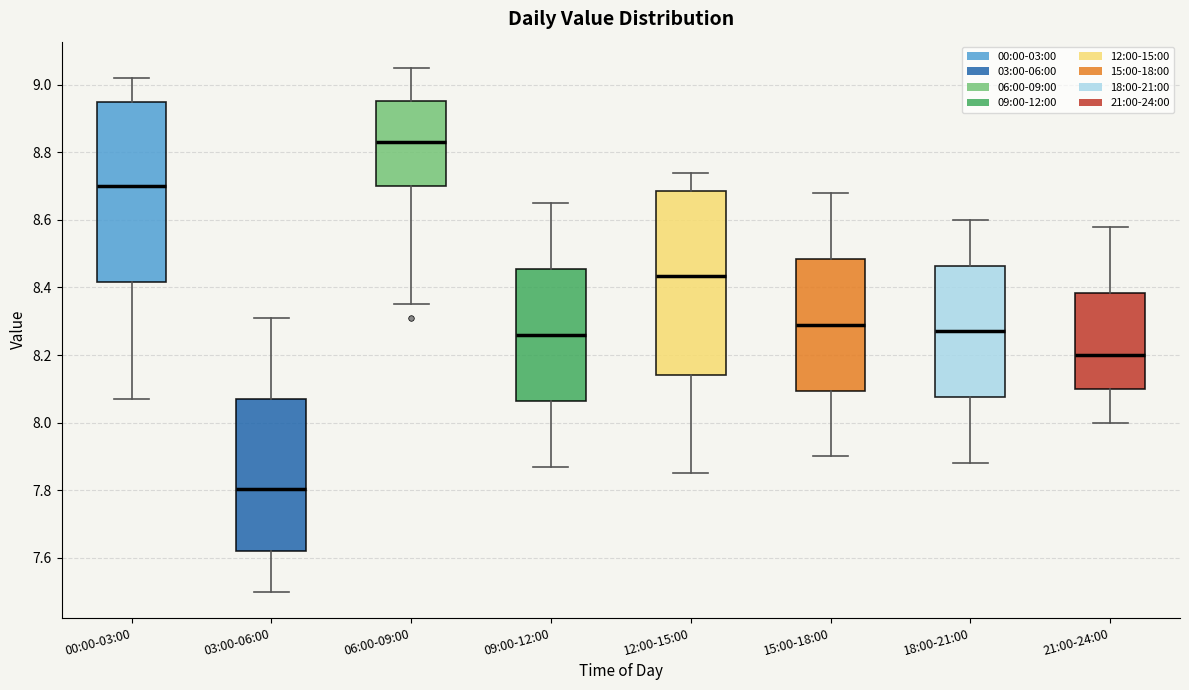

Which box has the highest median line?

06:00-09:00